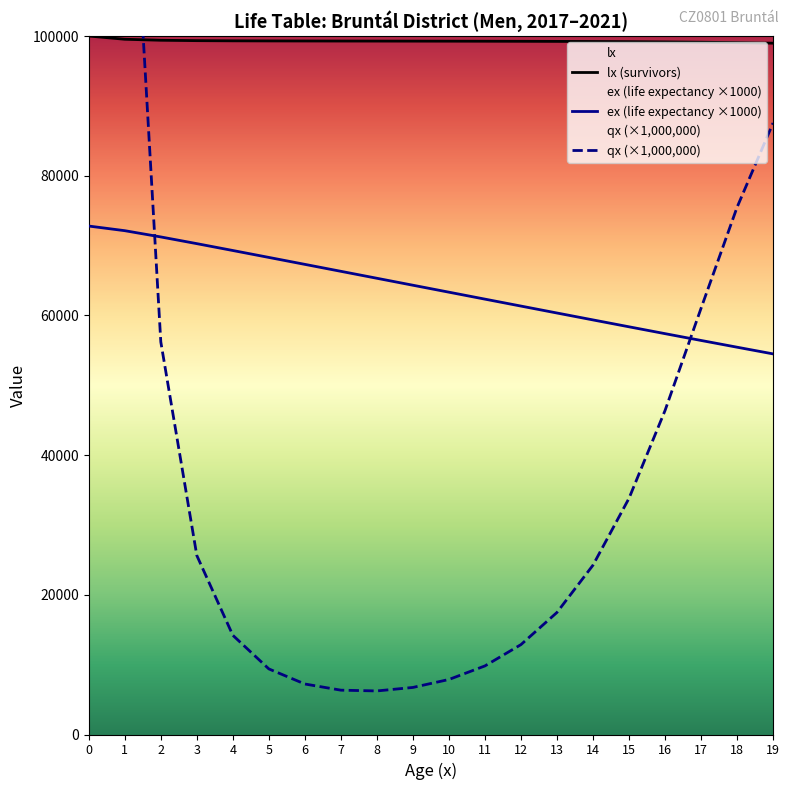

What are all the series names shown in the legend?

lx (survivors), ex (life expectancy ×1000), qx (×1,000,000)